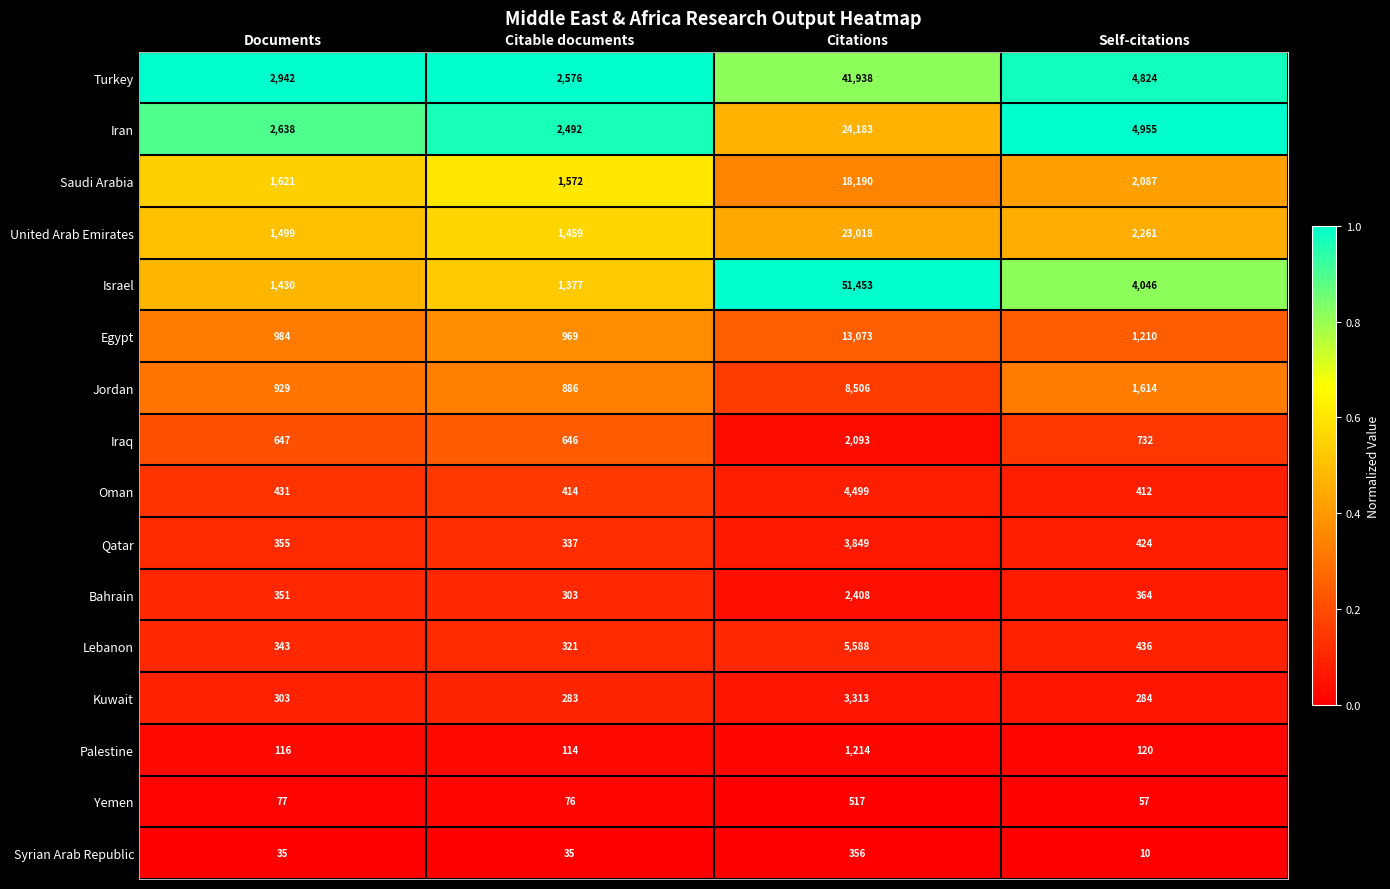

What is the spread (max minus min) of values at Citations?

51097